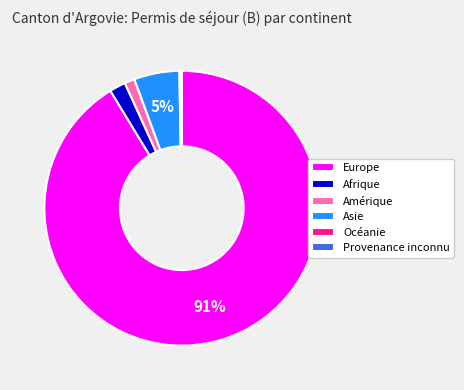

Does Europe represent more than half of the total?

Yes